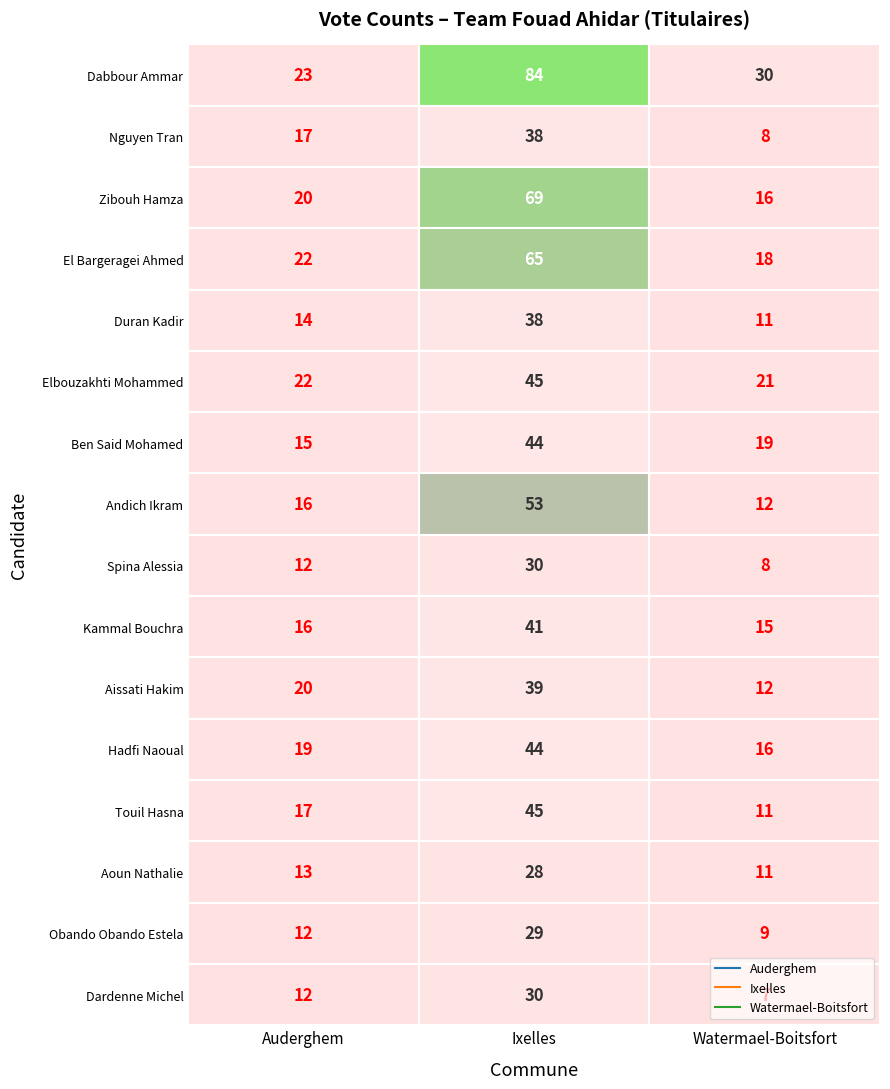

What is the smallest value displayed?

7